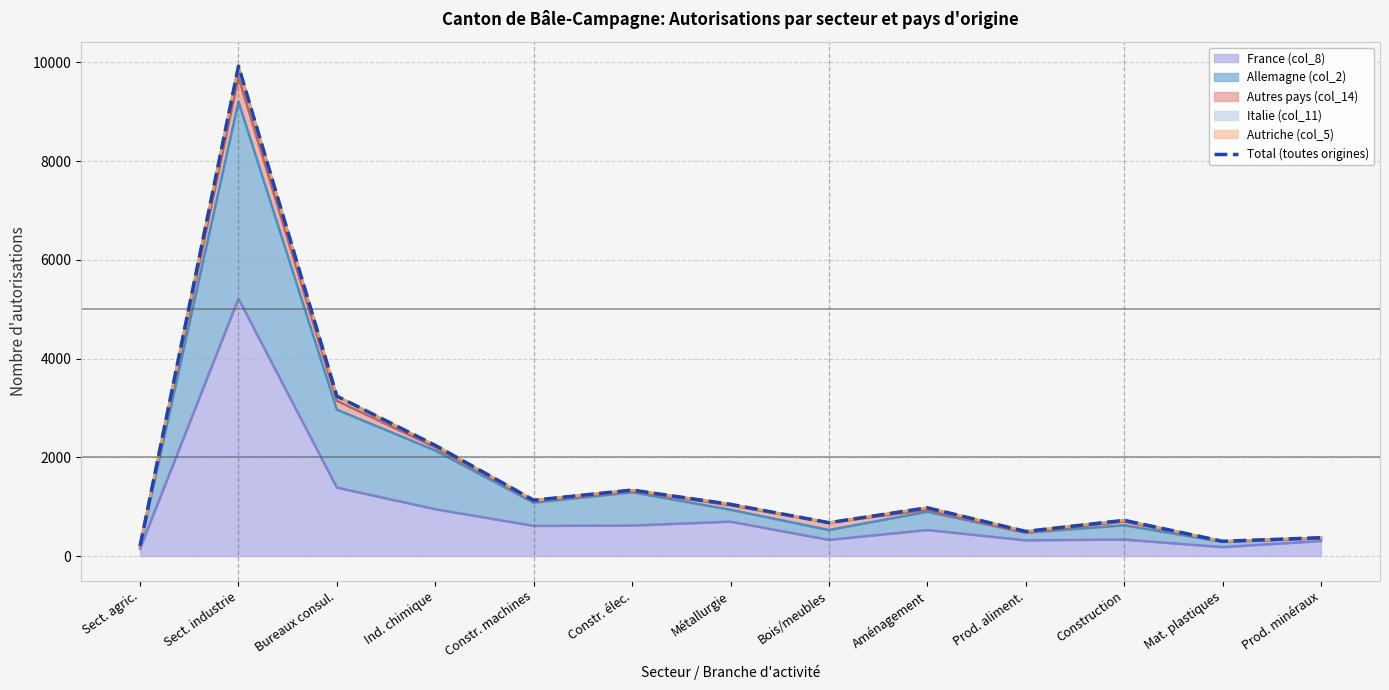

How many lines are shown in the chart?

1